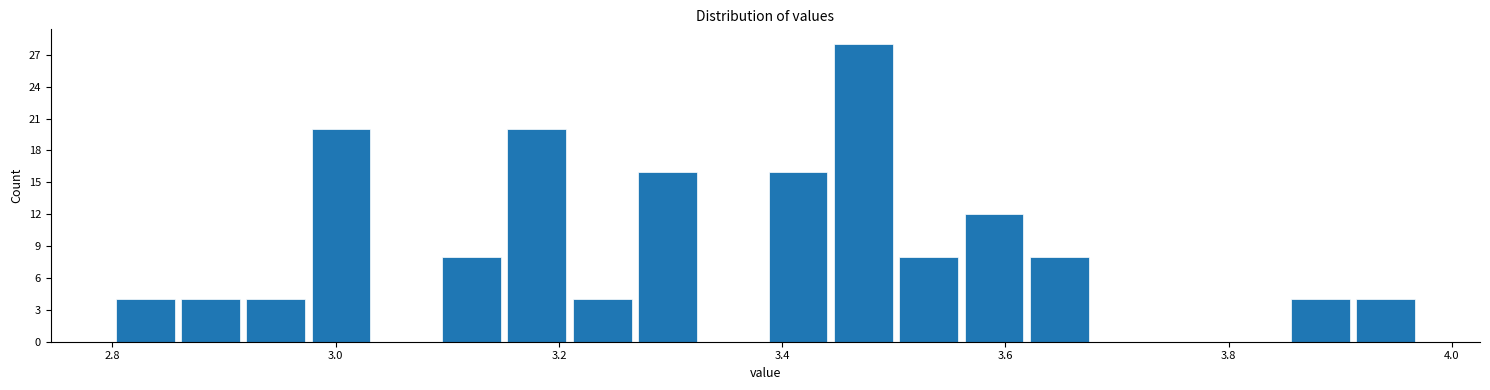

Around what value on the x-axis is the tallest bar? Give the approximate position of its centre, as read against the axis.

3.48